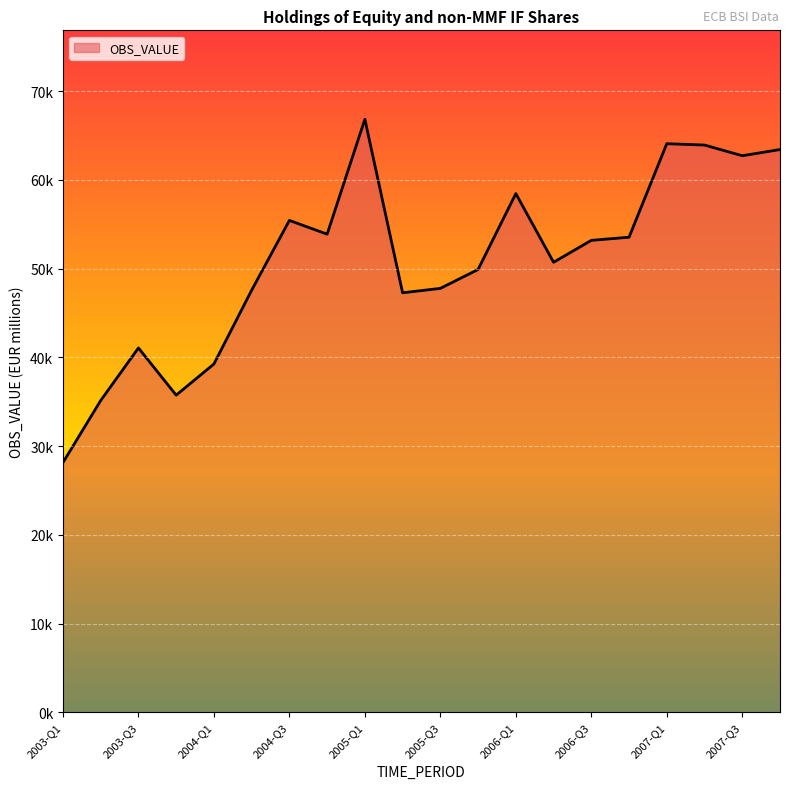

Reading left to right, list all the values displayed in this chart.

2003-Q1=28141.0	2003-Q2=35132.0	2003-Q3=41053.0	2003-Q4=35735.0	2004-Q1=39246.0	2004-Q2=47561.0	2004-Q3=55420.0	2004-Q4=53872.0	2005-Q1=66814.0	2005-Q2=47266.0	2005-Q3=47765.0	2005-Q4=49894.0	2006-Q1=58445.0	2006-Q2=50705.0	2006-Q3=53173.0	2006-Q4=53529.0	2007-Q1=64063.5	2007-Q2=63910.1	2007-Q3=62708.9	2007-Q4=63405.6